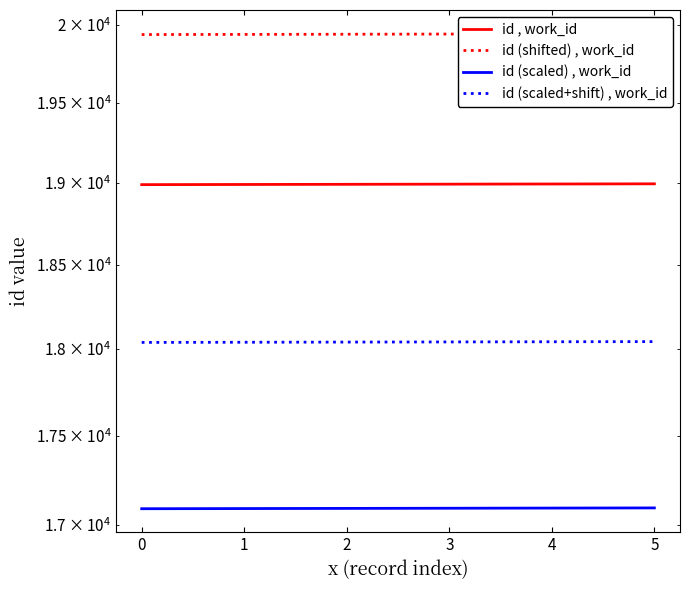

What is the greatest value displayed?

19942.7